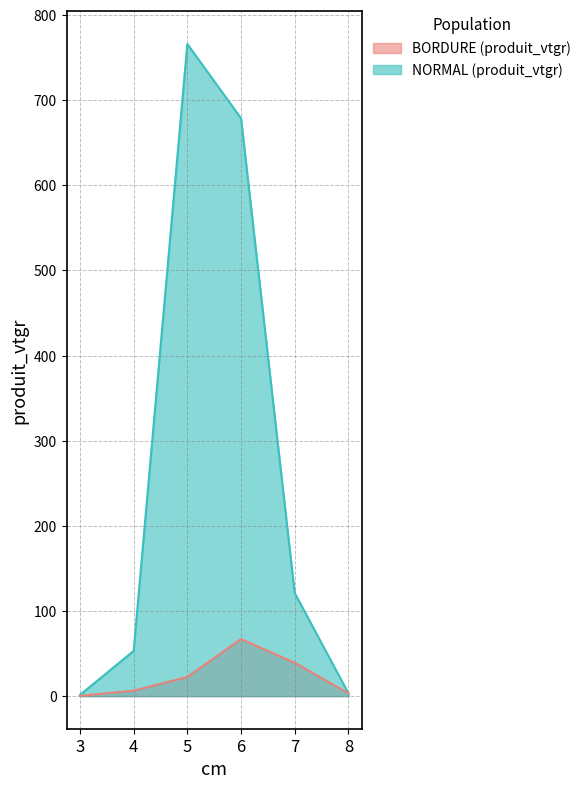

What is the difference between the BORDURE values at 4 and 8?

3.2